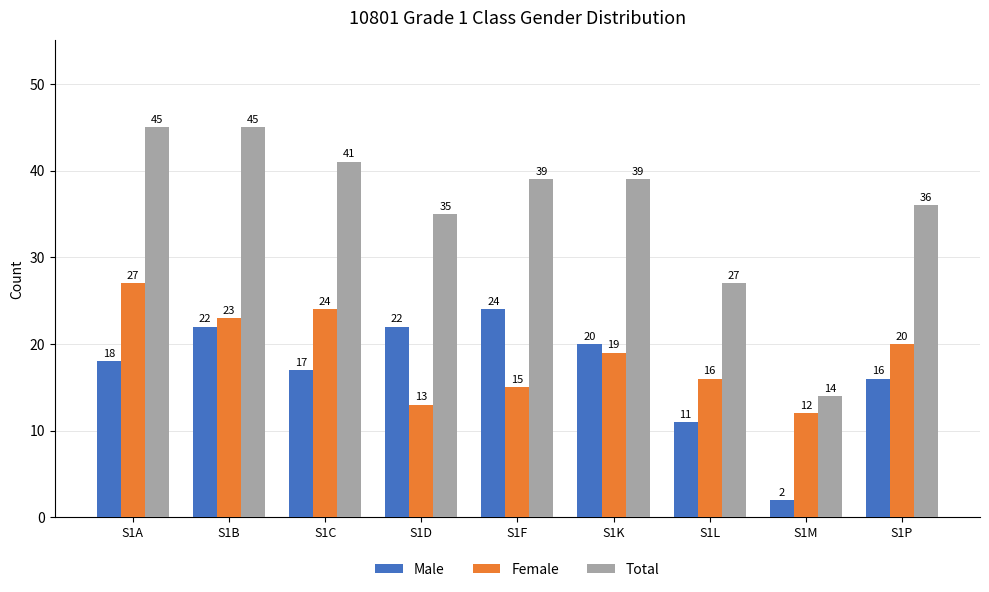

Which series changed the most between S1K and S1P?

Male